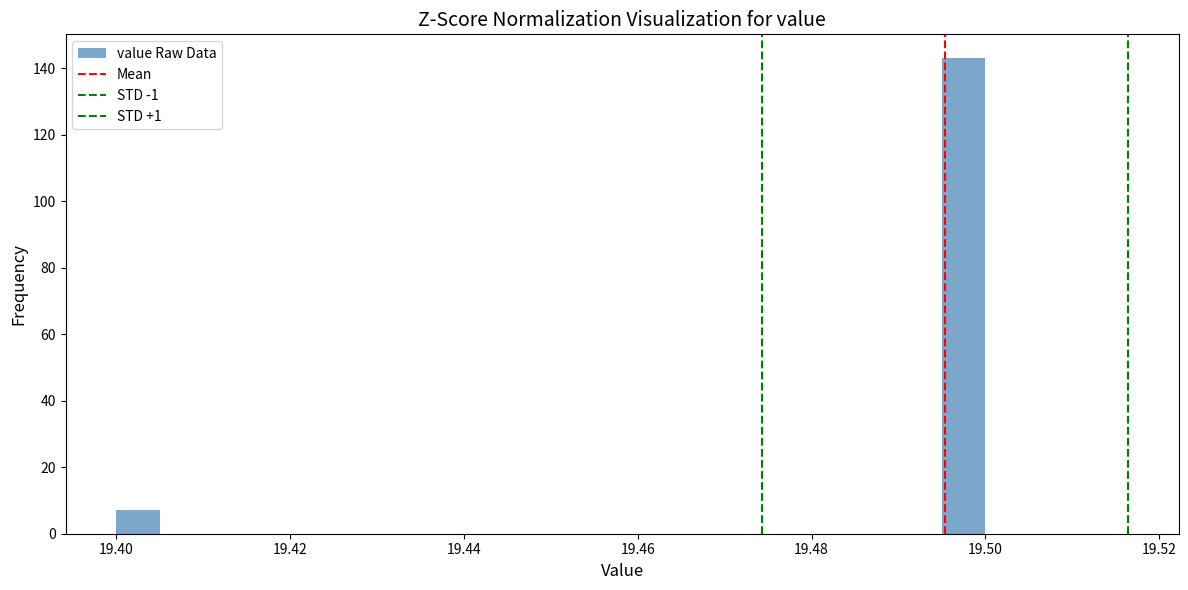

Around what value on the x-axis is the tallest bar? Give the approximate position of its centre, as read against the axis.

19.498